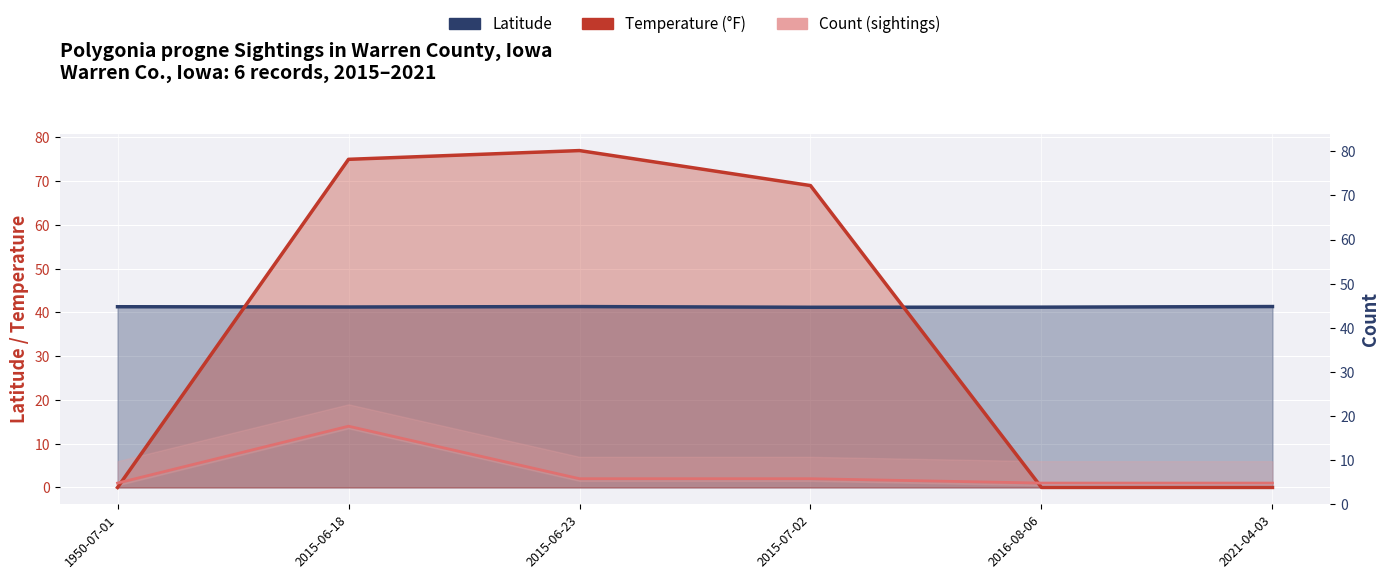

How many values in the Count (sightings) series exceed 2?

1